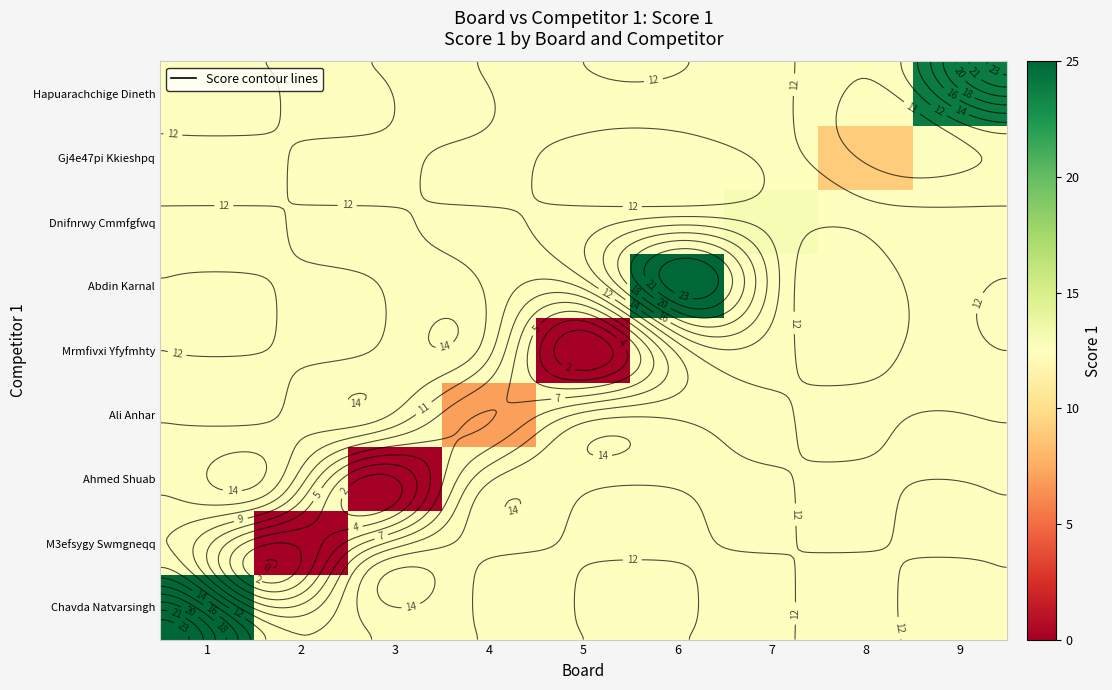

Which category has the highest value across all series?

1